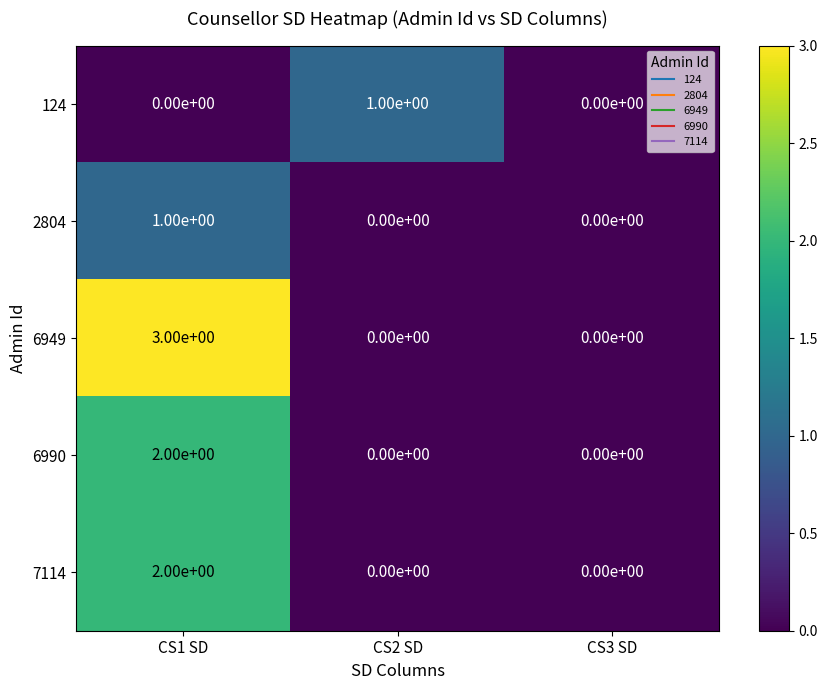

What is the spread (max minus min) of values at CS1 SD?

3